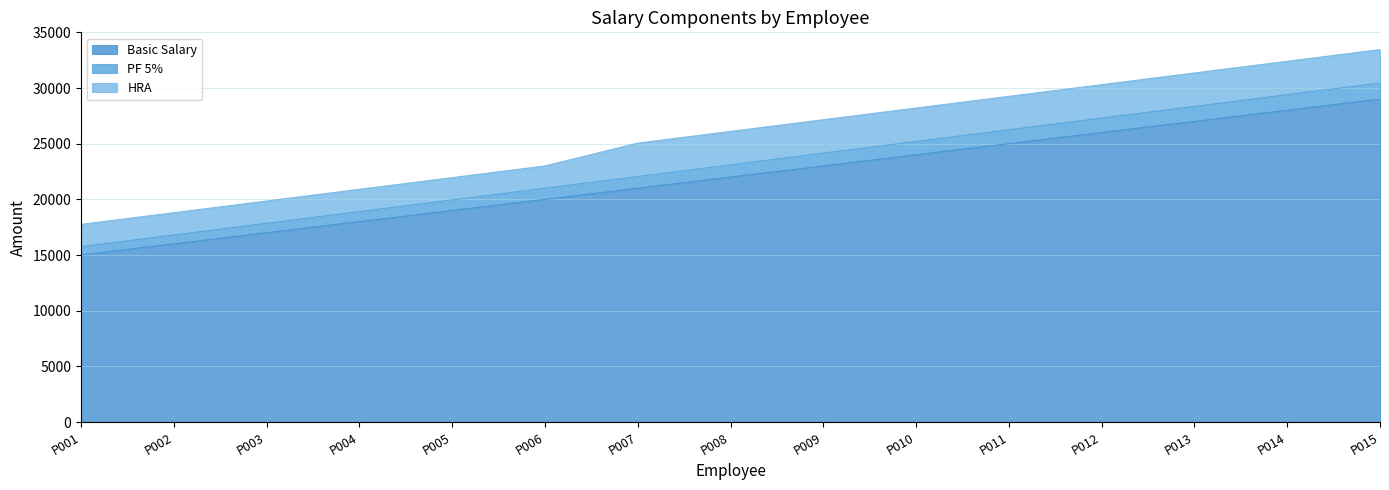

What is the total value across all series at P006?

23000